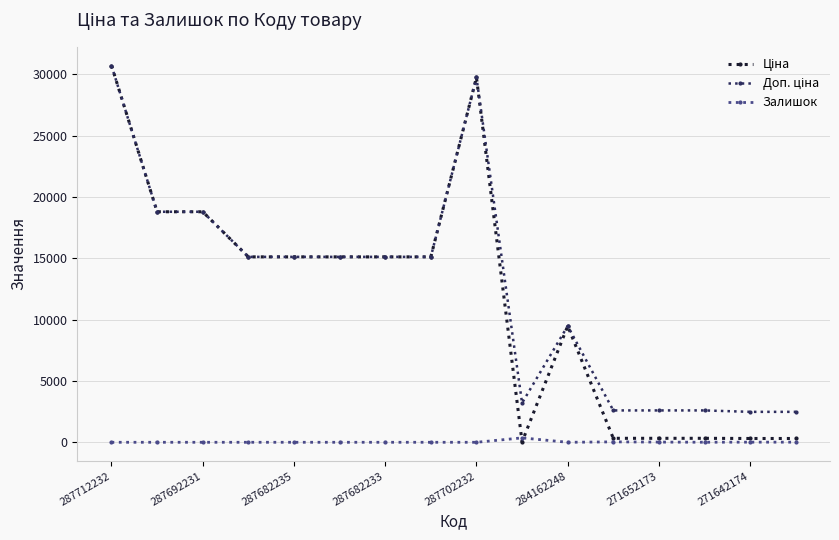

What is the maximum value shown in the chart?

30717.1